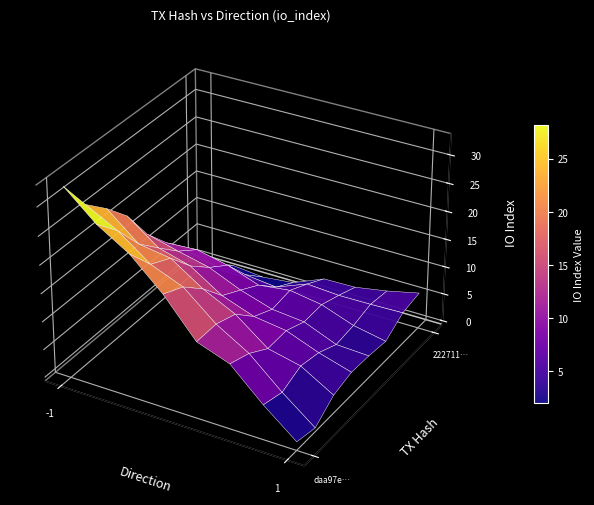

At how many categories does at least one series exceed 10?

1